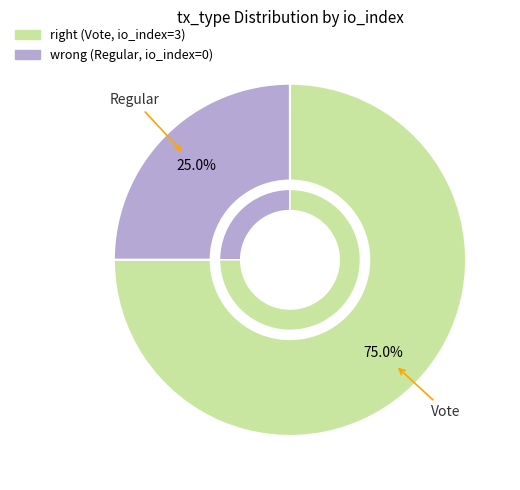

Which category has the smallest portion of the pie?

Regular